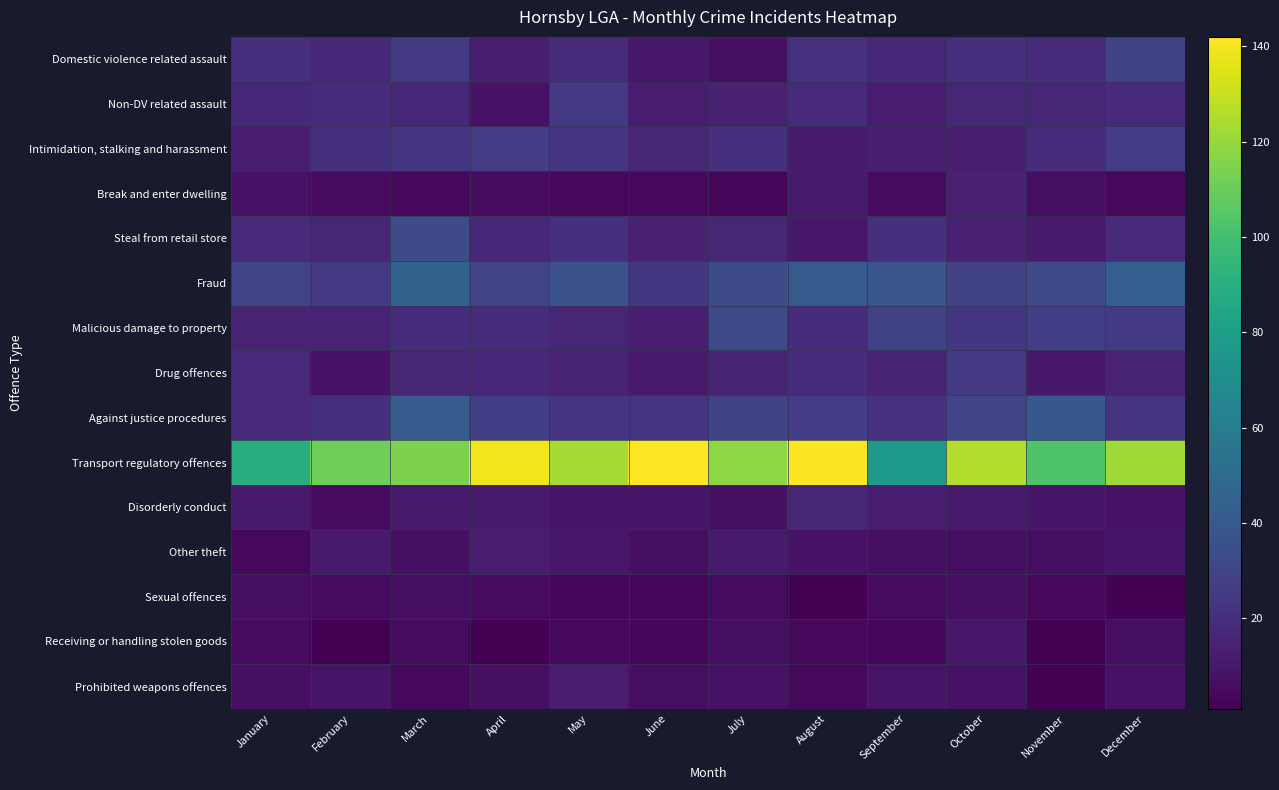

Reading right to left, transcribe all the data shown in this chart.

Domestic violence related assault: December=28	November=19	October=20	September=17	August=21	July=7	June=10	May=19	April=13	March=25	February=17	January=20
Non-DV related assault: December=18	November=16	October=16	September=12	August=18	July=14	June=12	May=25	April=8	March=17	February=19	January=17
Intimidation, stalking and harassment: December=26	November=19	October=13	September=13	August=11	July=20	June=16	May=23	April=26	March=22	February=20	January=12
Break and enter dwelling: December=4	November=6	October=14	September=5	August=11	July=3	June=4	May=4	April=5	March=4	February=5	January=8
Steal from retail store: December=18	November=11	October=14	September=20	August=10	July=16	June=14	May=20	April=17	March=34	February=16	January=18
Fraud: December=43	November=32	October=28	September=39	August=41	July=34	June=24	May=36	April=30	March=45	February=25	January=30
Malicious damage to property: December=25	November=27	October=24	September=28	August=19	July=32	June=13	May=16	April=19	March=19	February=15	January=15
Drug offences: December=15	November=10	October=25	September=15	August=19	July=15	June=11	May=15	April=17	March=16	February=8	January=18
Against justice procedures: December=23	November=40	October=30	September=21	August=26	July=29	June=23	May=23	April=27	March=41	February=20	January=18
Transport regulatory offences: December=122	November=103	October=126	September=77	August=141	July=118	June=142	May=123	April=139	March=114	February=111	January=90
Disorderly conduct: December=8	November=9	October=11	September=12	August=16	July=7	June=9	May=9	April=11	March=11	February=5	January=11
Other theft: December=9	November=6	October=6	September=7	August=8	July=11	June=6	May=10	April=12	March=7	February=11	January=4
Sexual offences: December=2	November=4	October=7	September=5	August=1	July=5	June=3	May=3	April=5	March=6	February=5	January=7
Receiving or handling stolen goods: December=6	November=1	October=10	September=3	August=4	July=6	June=3	May=4	April=1	March=5	February=1	January=5
Prohibited weapons offences: December=8	November=2	October=8	September=9	August=4	July=8	June=6	May=12	April=7	March=4	February=9	January=7